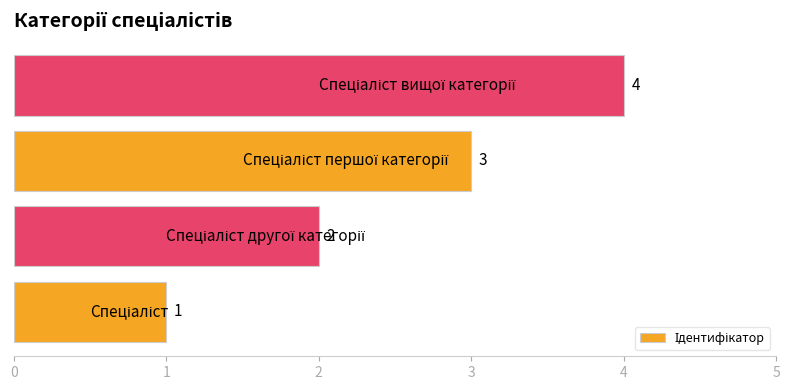

What is the sum of all values?

10